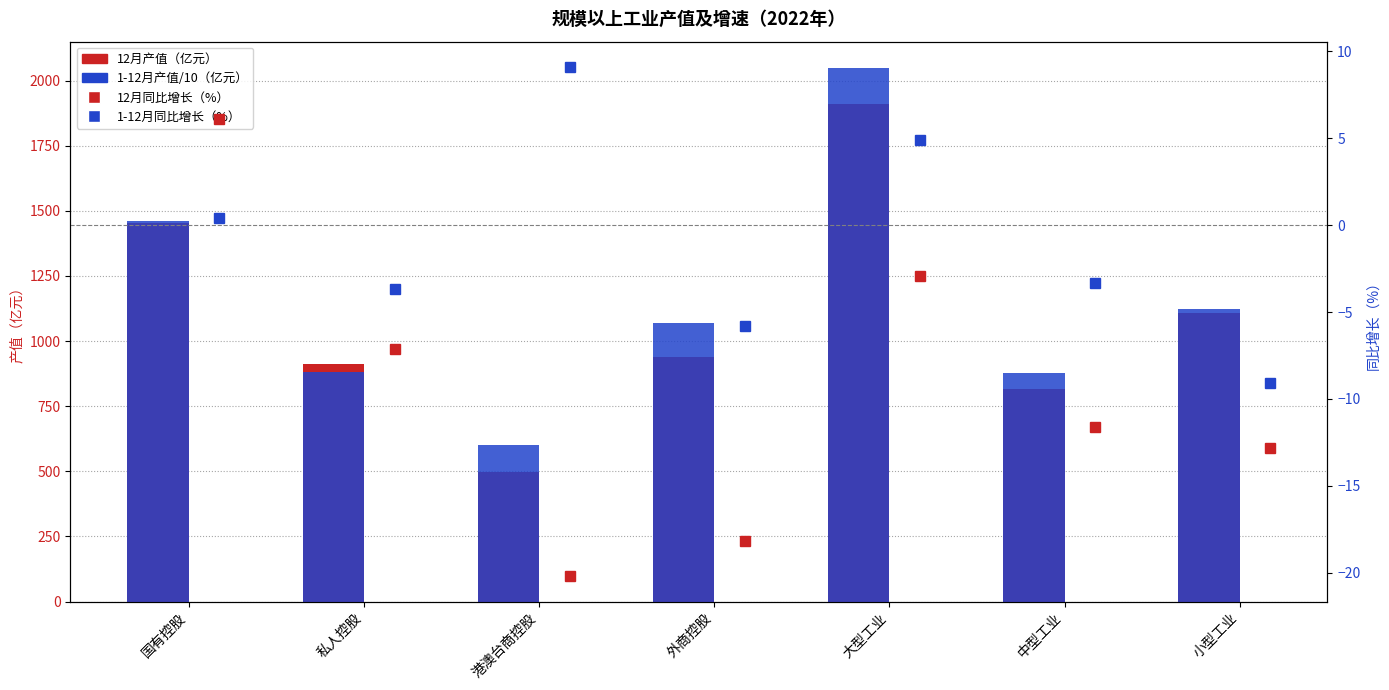

What are all the series names shown in the legend?

12月产值（亿元）, 1-12月产值/10（亿元）, 12月同比增长（%）, 1-12月同比增长（%）